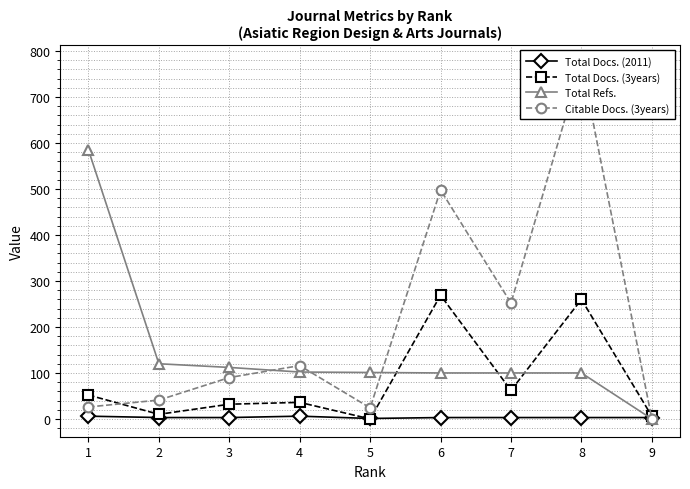

Read the Total Docs. (2011) value at 7.

3